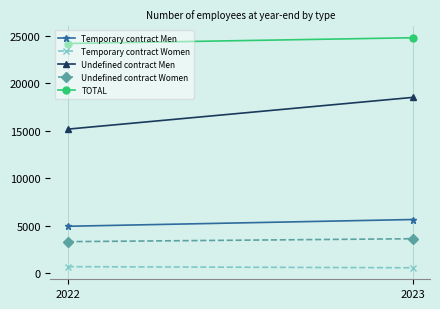

Which series has the largest range (max minus min)?

Undefined contract Men